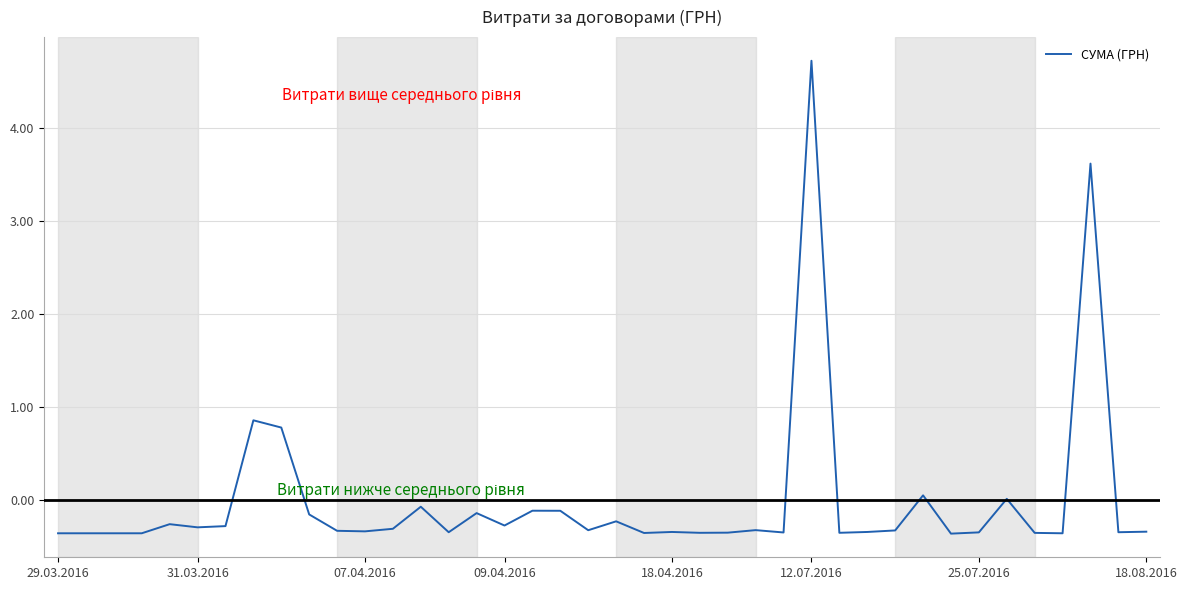

What is the minimum value shown in the chart?

-0.4